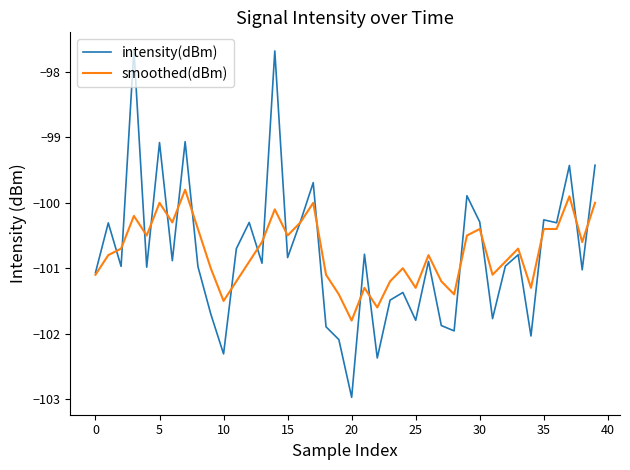

What is the difference between the maximum and minimum values in the smoothed(dBm) series?

2.0